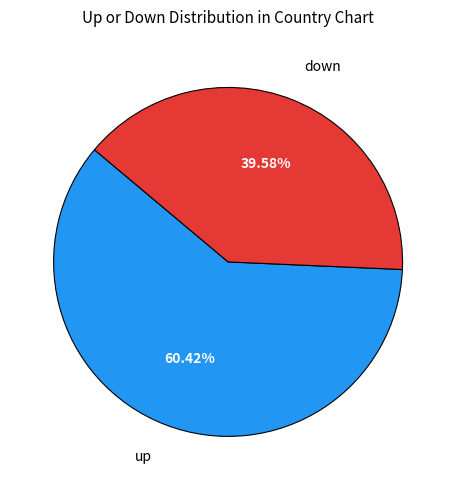

How many segments does this pie chart have?

2